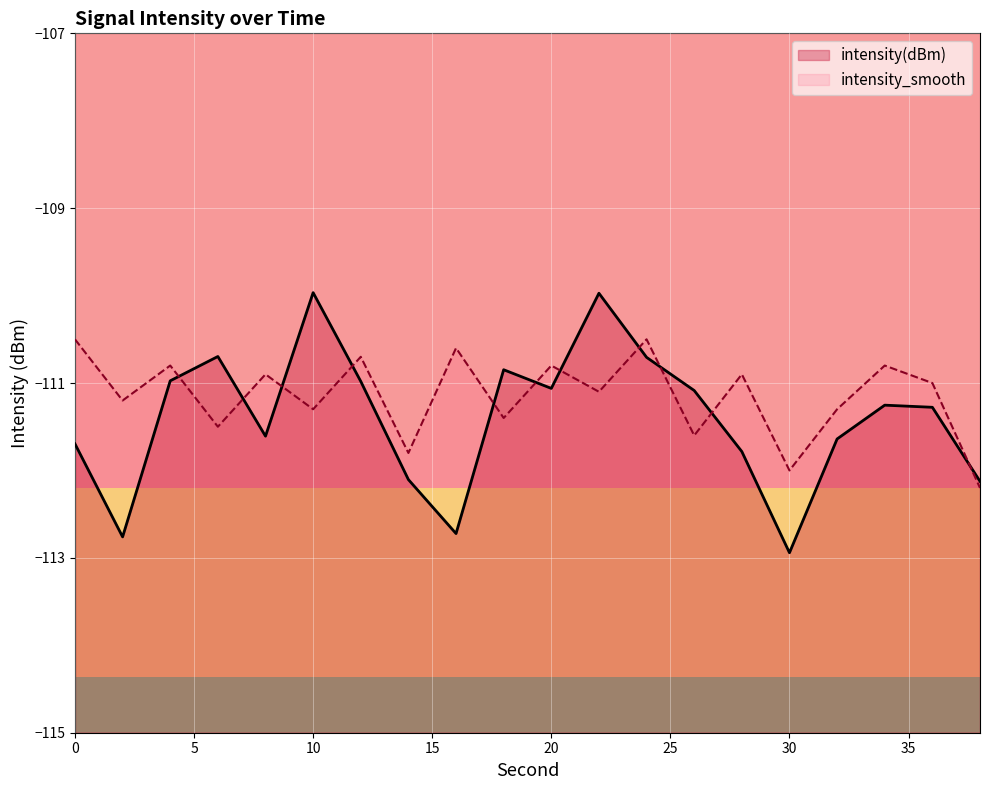

How many data points in intensity(dBm) are above -111?

7